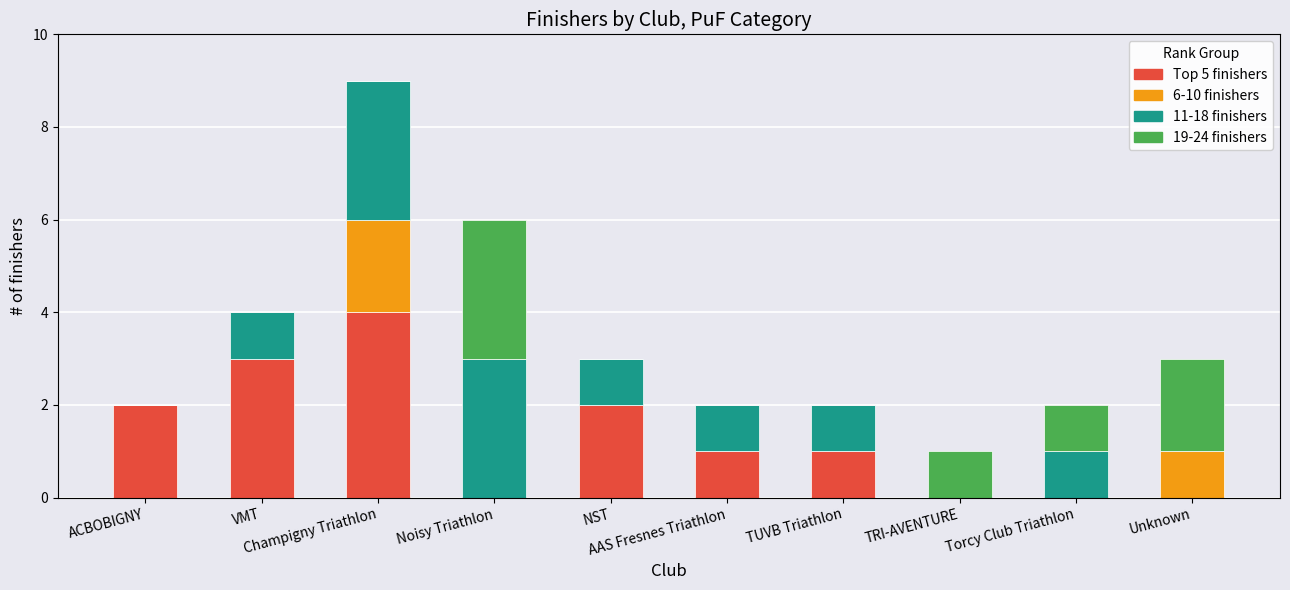

What is the sum of all Top 5 finishers values?

13